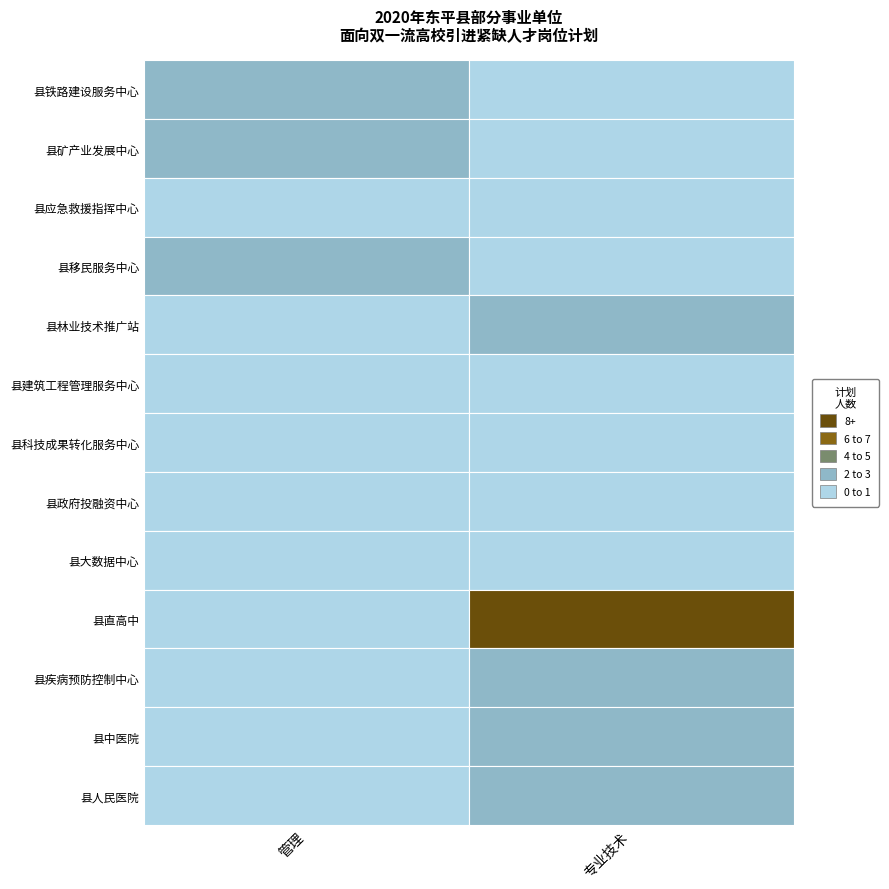

Rank the series at 2 from lowest to highest value.

专业技术, 管理